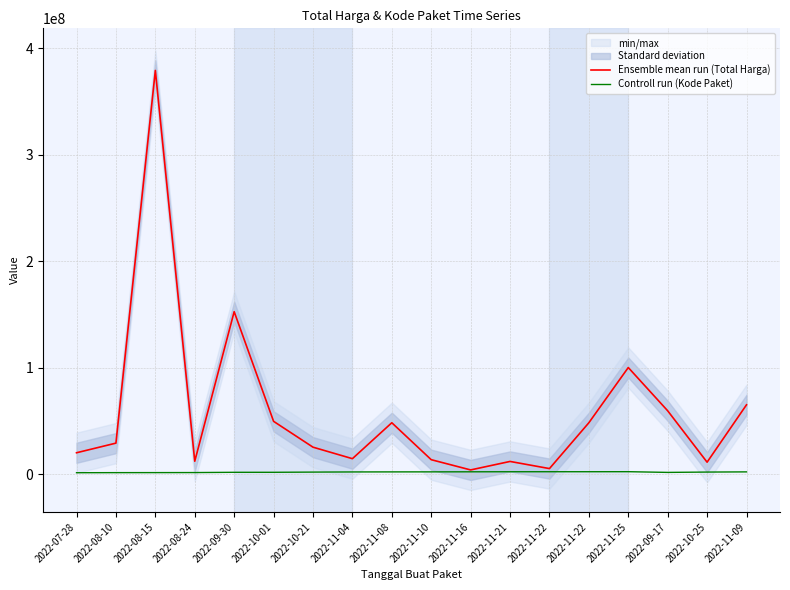

What are all the series names shown in the legend?

Ensemble mean run (Total Harga), Controll run (Kode Paket)